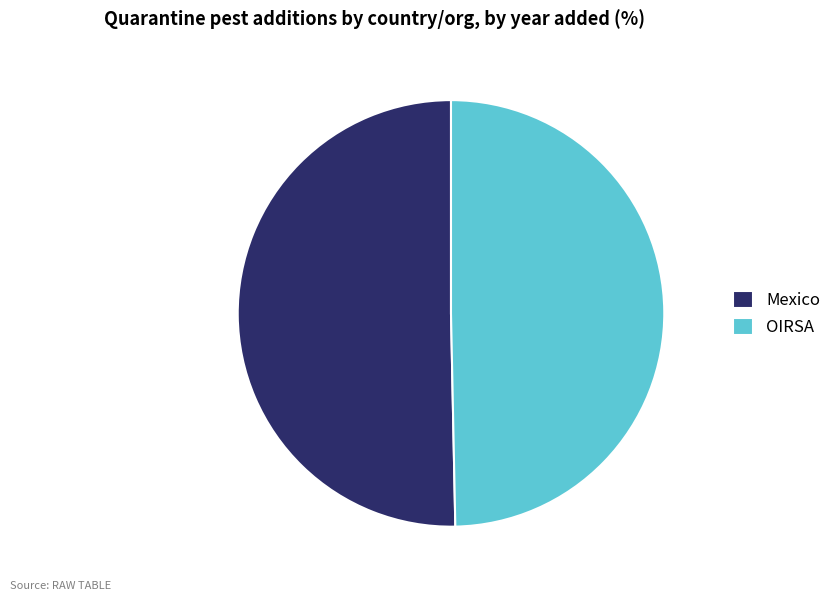

Do OIRSA and Mexico together represent more than half of the pie?

Yes